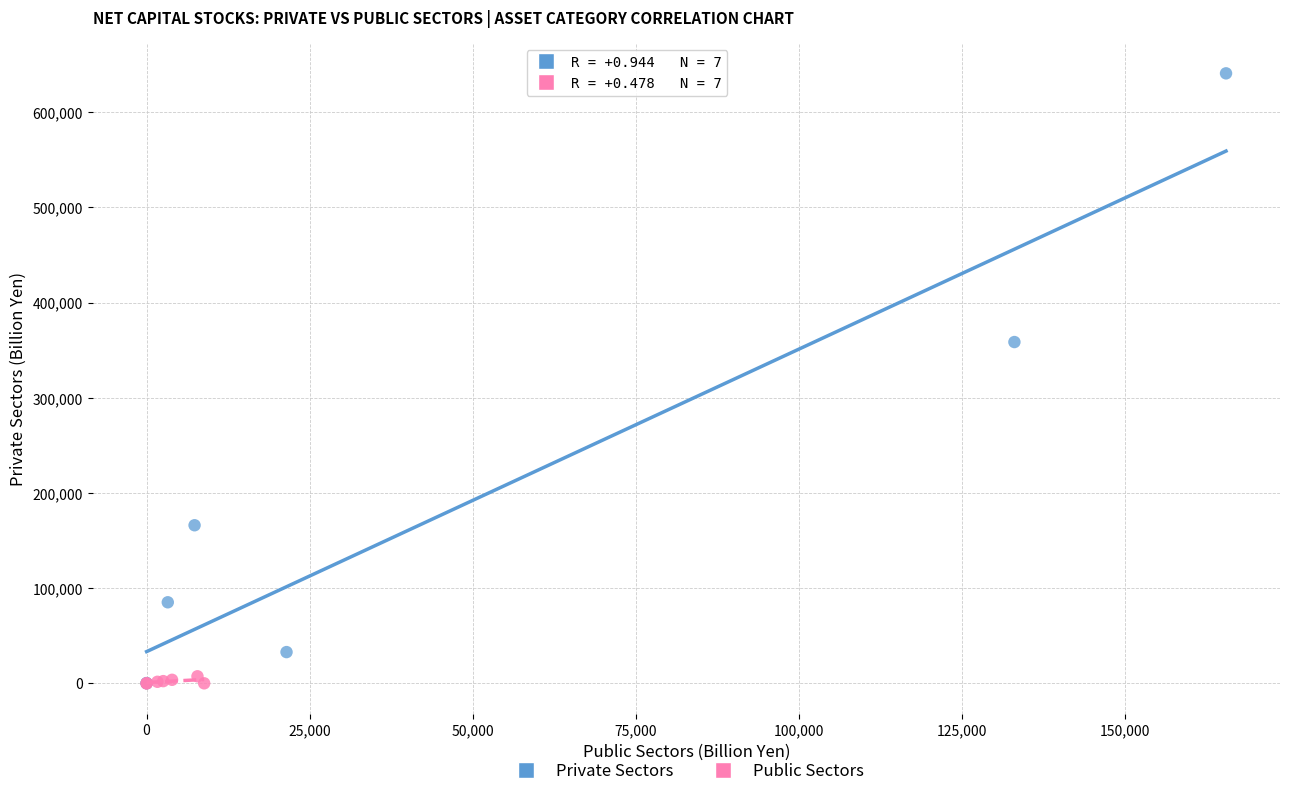

Which series reaches the maximum Y coordinate?

Private Sectors